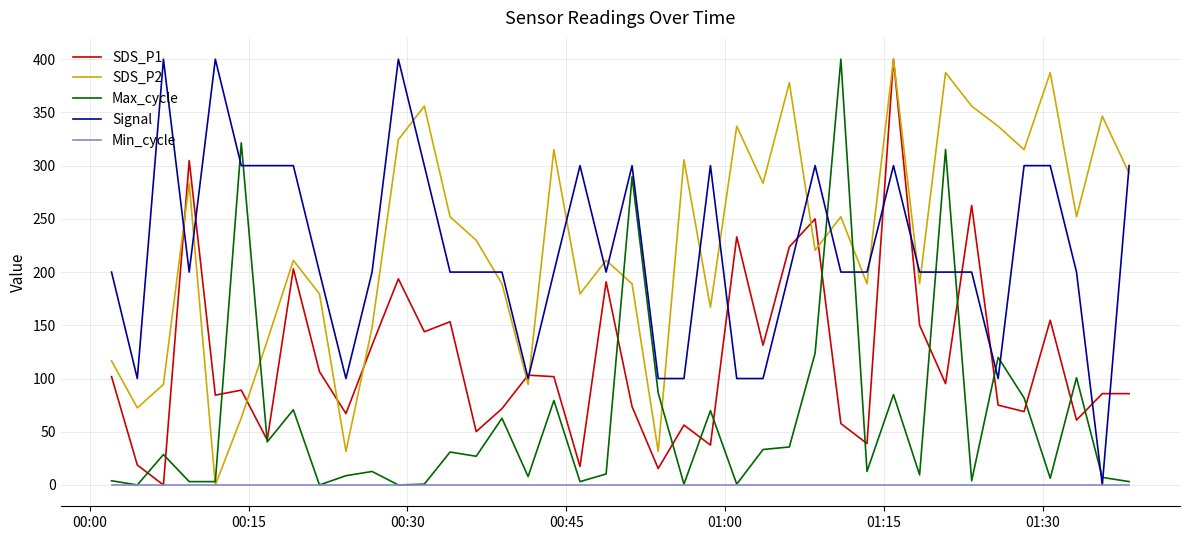

What is the greatest value displayed?

400.0